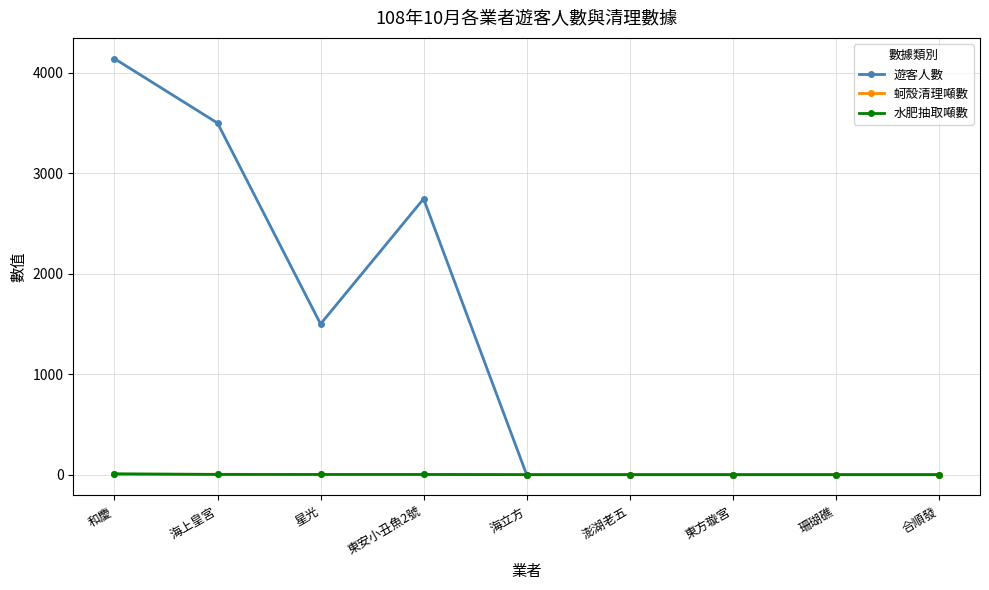

What is the total value across all series at 星光?

1504.4